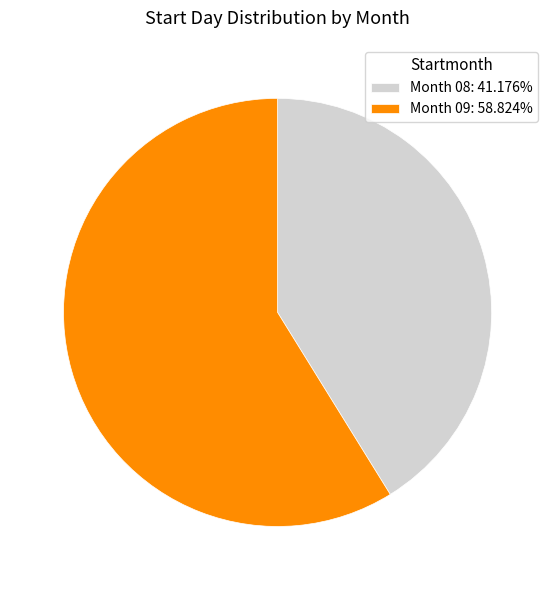

Combined, do Month 09: 58.824% and Month 08: 41.176% account for over 50%?

Yes